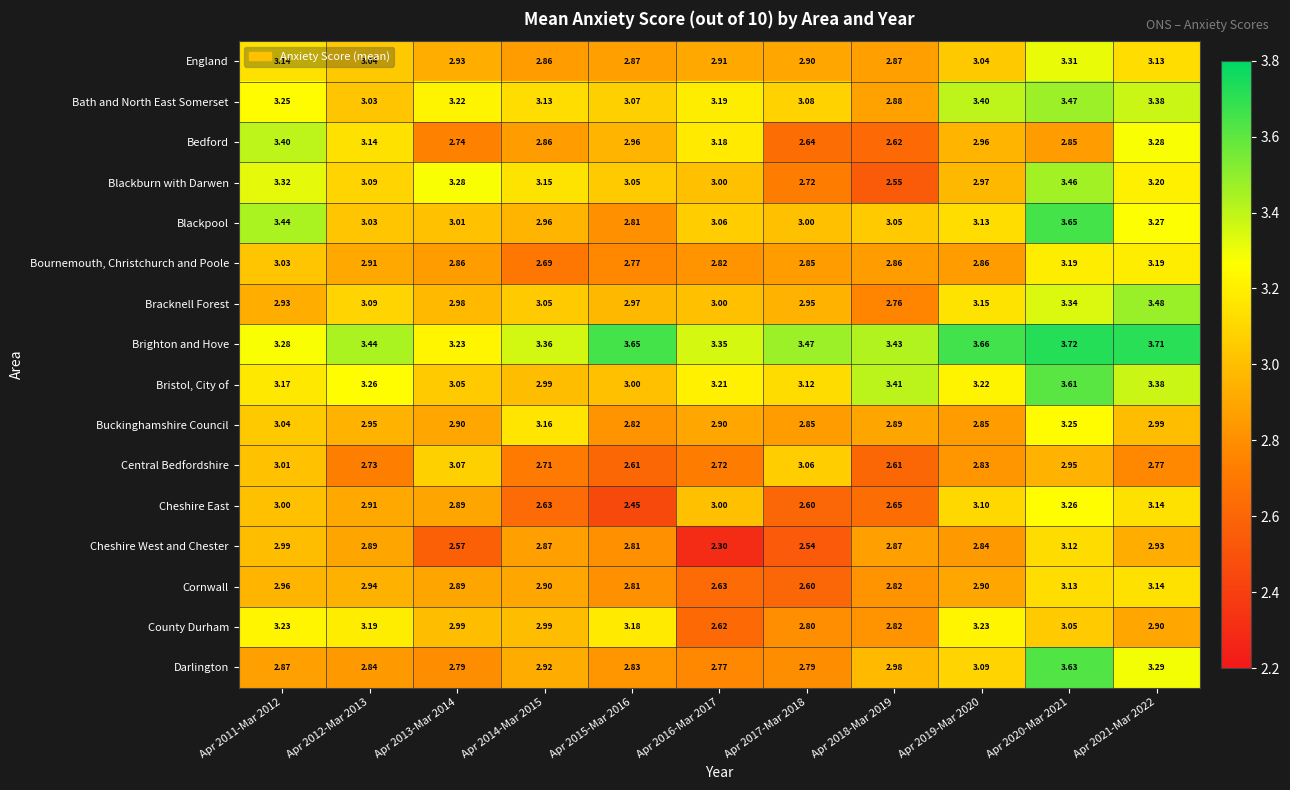

Rank the series at Apr 2019-Mar 2020 from lowest to highest value.

Central Bedfordshire, Cheshire West and Chester, Buckinghamshire Council, Bournemouth, Christchurch and Poole, Cornwall, Bedford, Blackburn with Darwen, England, Darlington, Cheshire East, Blackpool, Bracknell Forest, Bristol, City of, County Durham, Bath and North East Somerset, Brighton and Hove